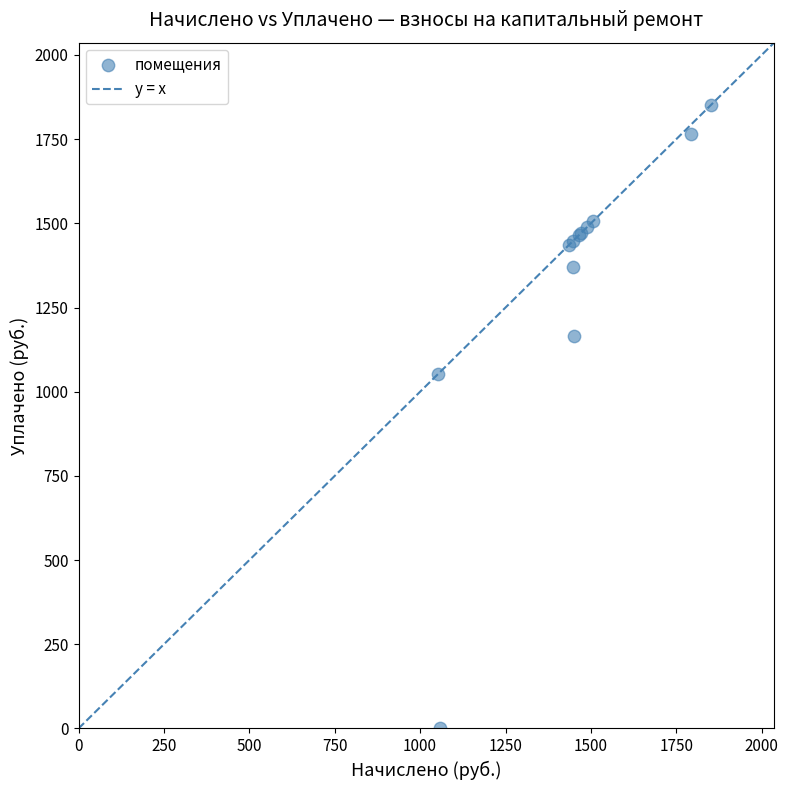

What Y value in the scatter plot is closest to 925?

1052.1